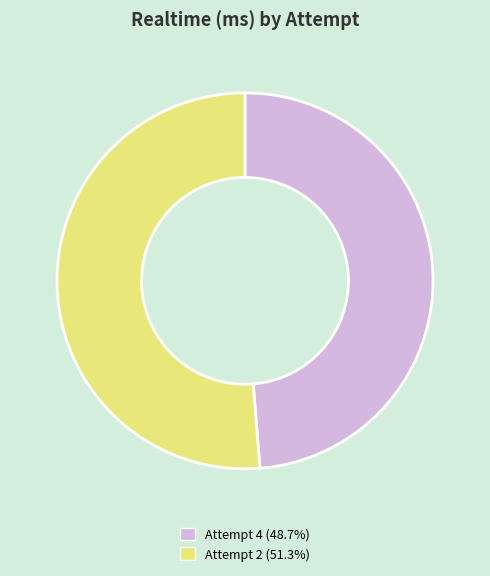

The Attempt 2 slice represents 51% of the pie. True or false?

True